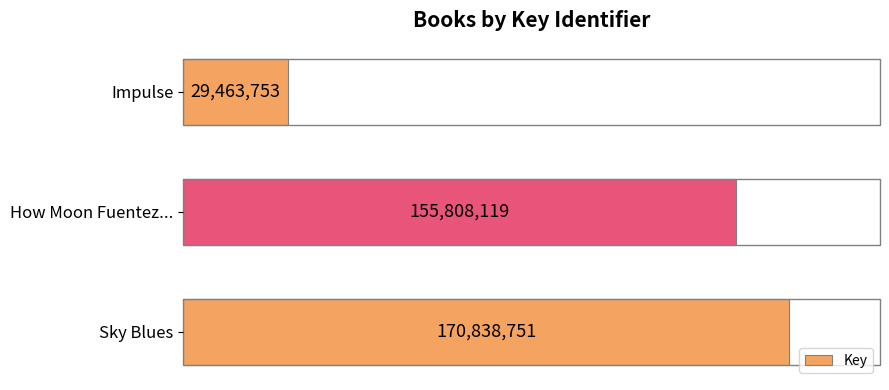

Rank the categories by value from lowest to highest.

Impulse, How Moon Fuentez..., Sky Blues